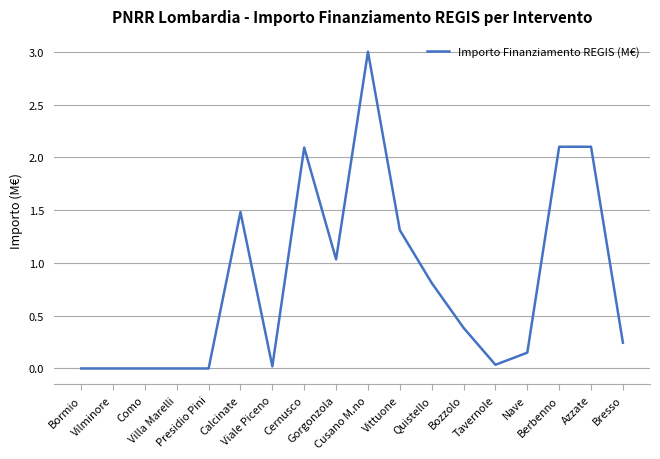

What position from the right is Vittuone?

8